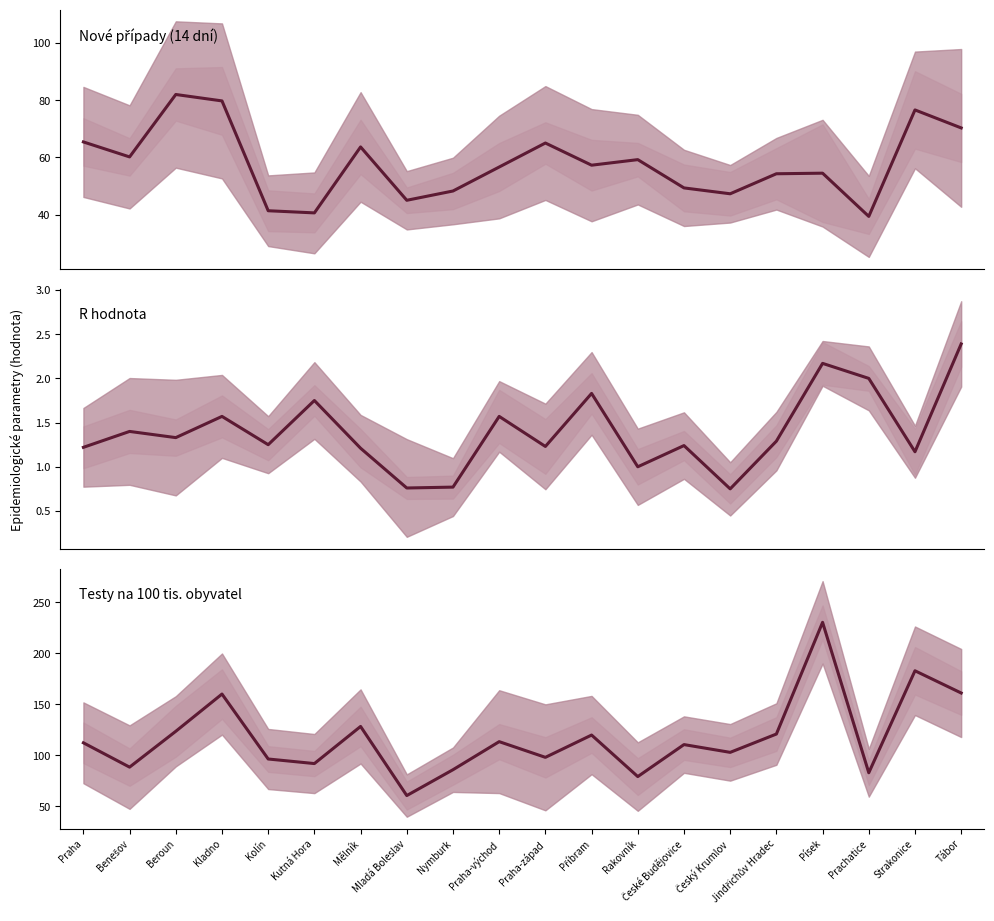

True or false: Diagnostické testy/100tis and R 7-denní intersect in this chart.

False